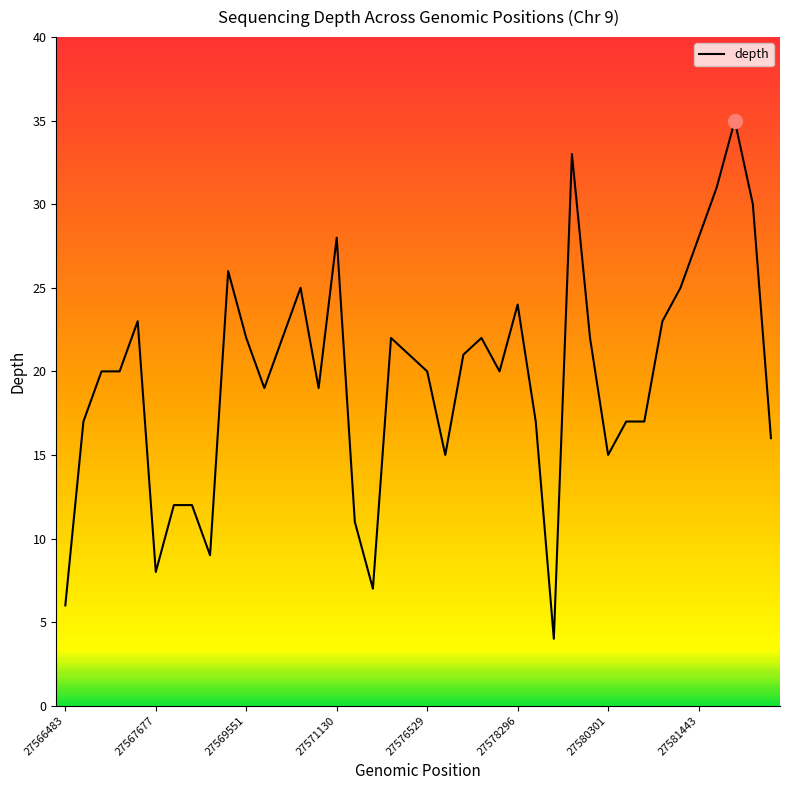

Is this an area chart (filled region under the line)?

No